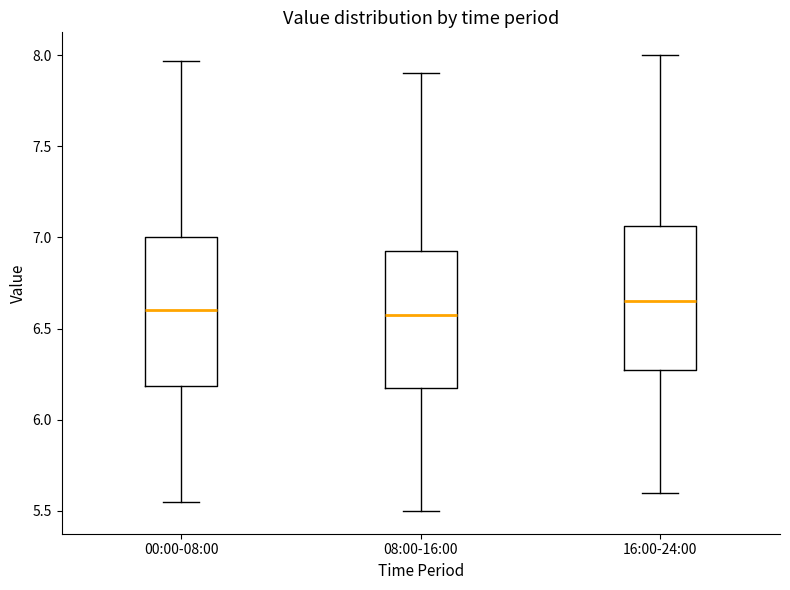

Reading left to right, transcribe this box plot: for each box, give where its median line is, the range the box spans, and where its two whiskers end, as read against the y-axis. The values are not printed on the chart, so give them approximately, as read against the axis.

00:00-08:00: median 6.60, box 6.20 to 7.00, whiskers 5.55 to 7.95
08:00-16:00: median 6.60, box 6.20 to 6.95, whiskers 5.50 to 7.90
16:00-24:00: median 6.65, box 6.30 to 7.05, whiskers 5.60 to 8.00